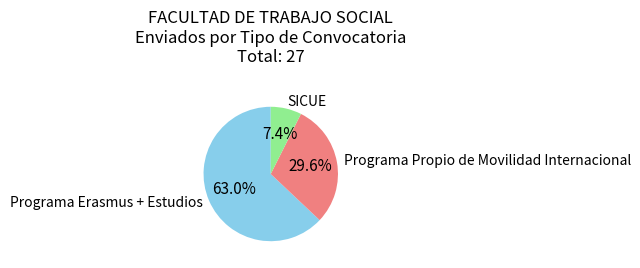

Is it true that Programa Propio de Movilidad Internacional is 41% of the pie?

False